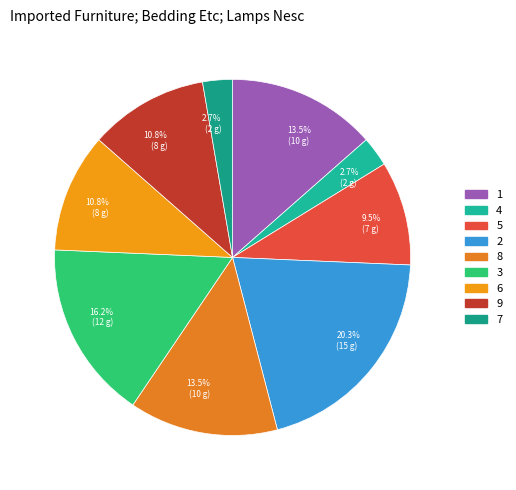

To the nearest percent, what is the average slice percentage?

11%